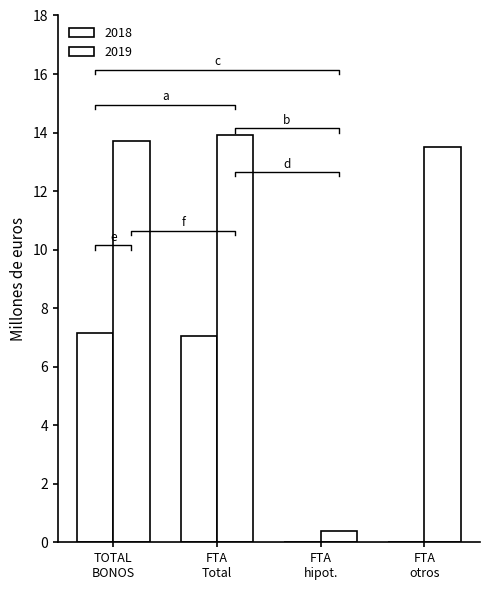

Which series has the largest total across all categories?

2019